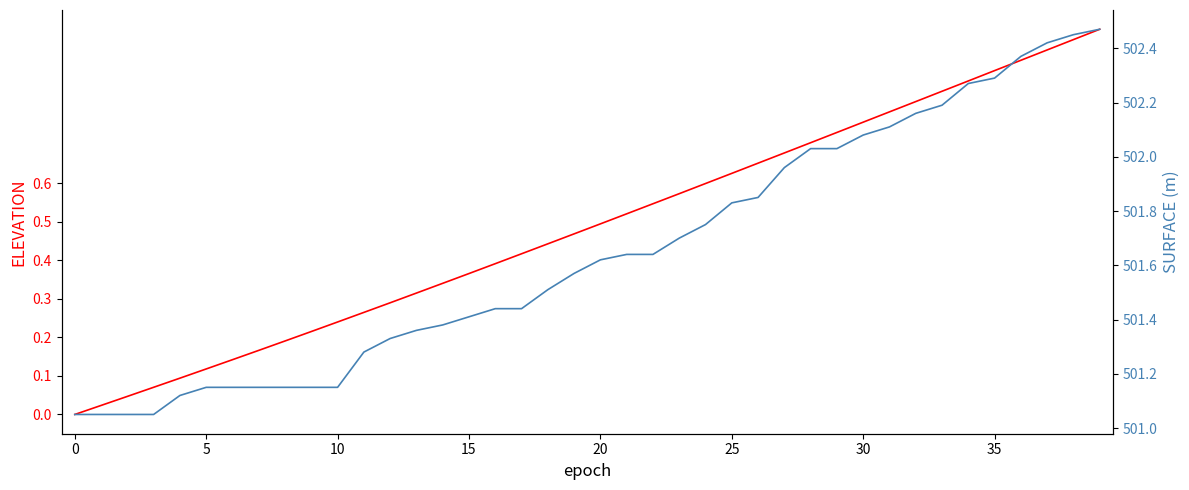

True or false: ELEVATION and SURFACE cross at least once.

False